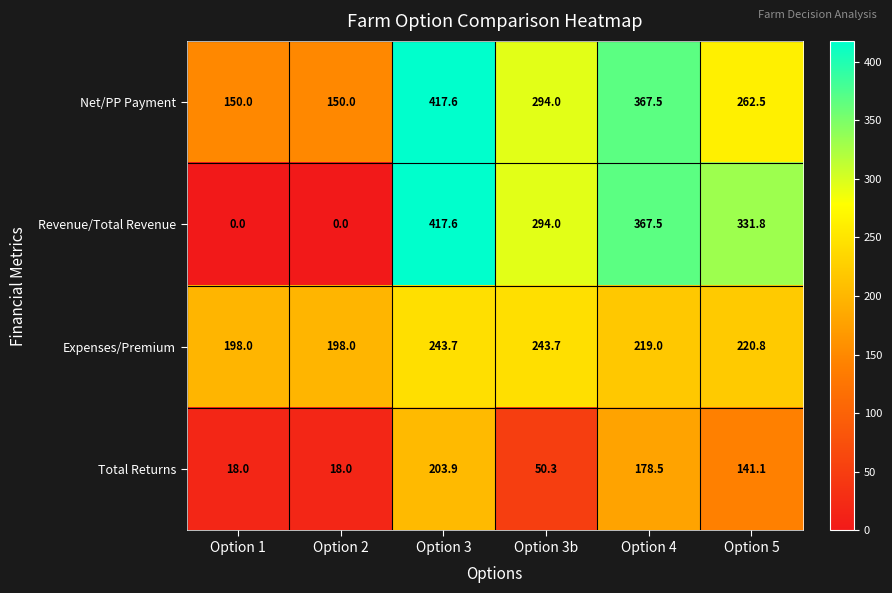

What is the average value of the Total Returns series?

101.6